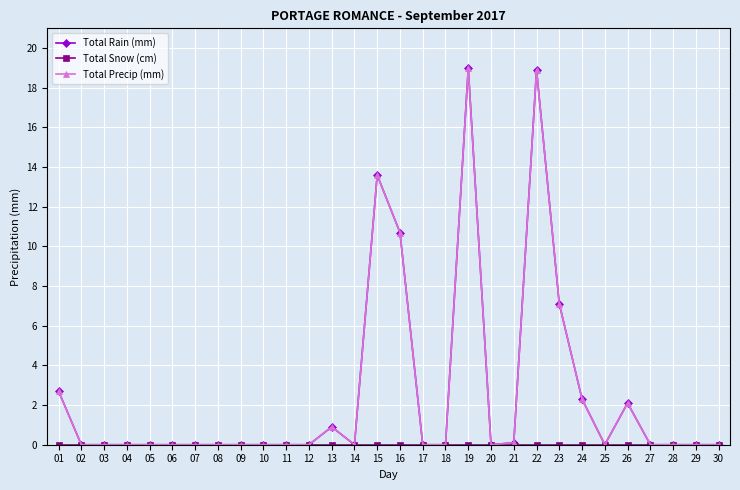

True or false: Total Precip (mm) has more than 1 points higher than both neighbors.

True